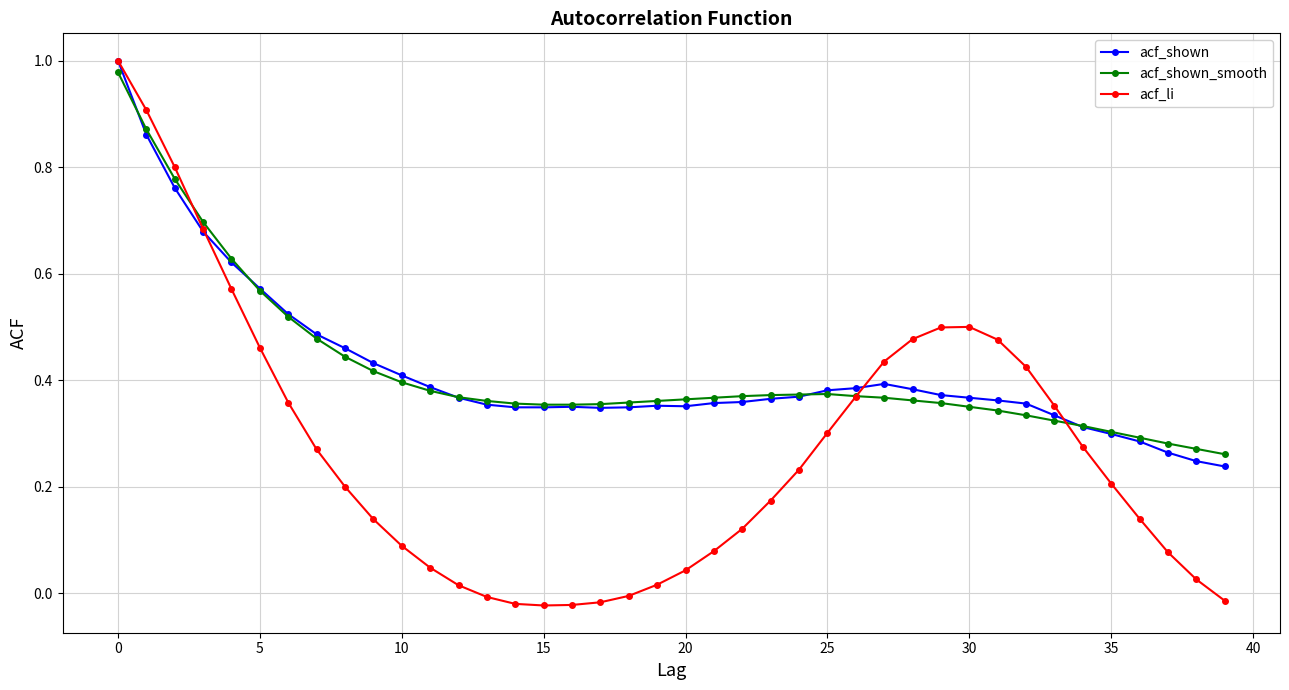

Which series has the widest spread of values?

acf_li